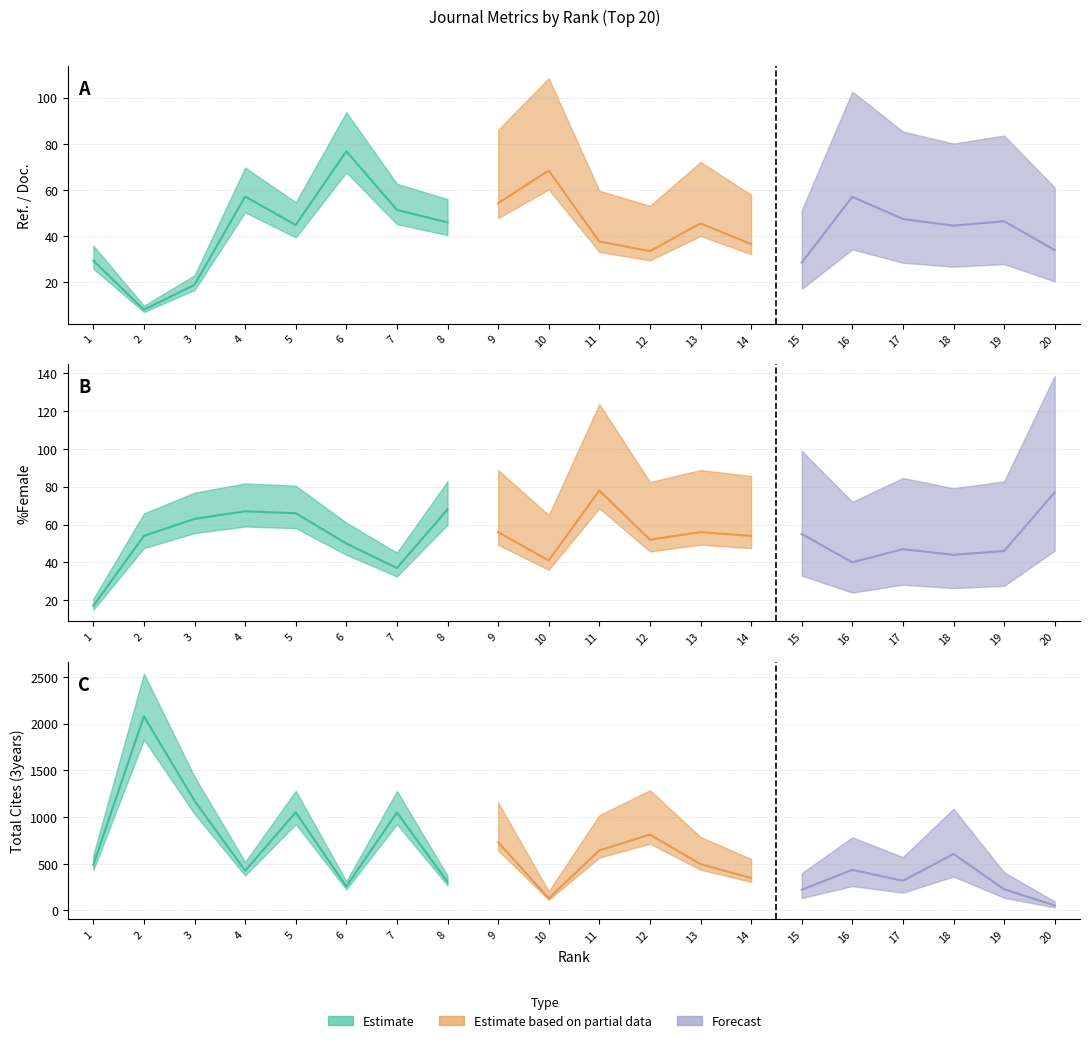

At which label does Ref. / Doc. first exceed 45?

4